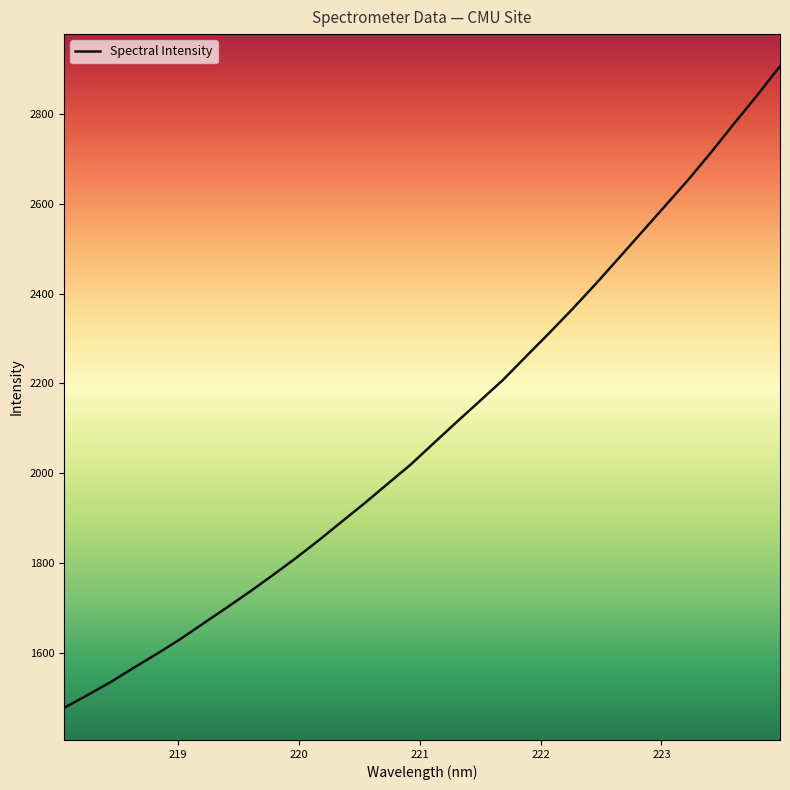

Is this an area chart (filled region under the line)?

No